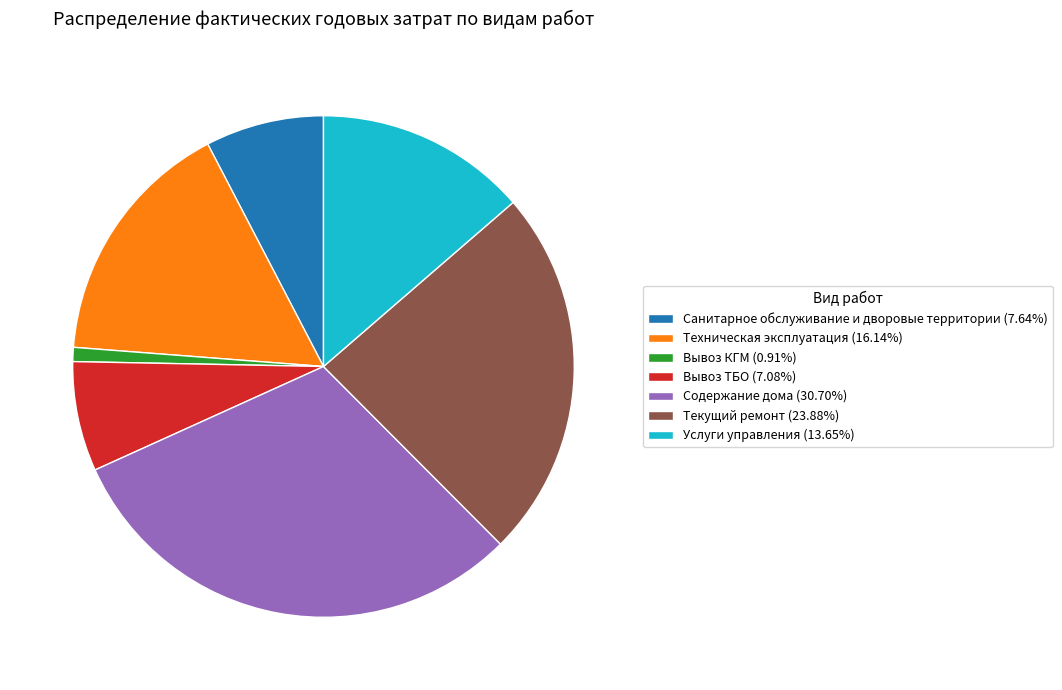

Is Вывоз КГМ the majority of the pie?

No